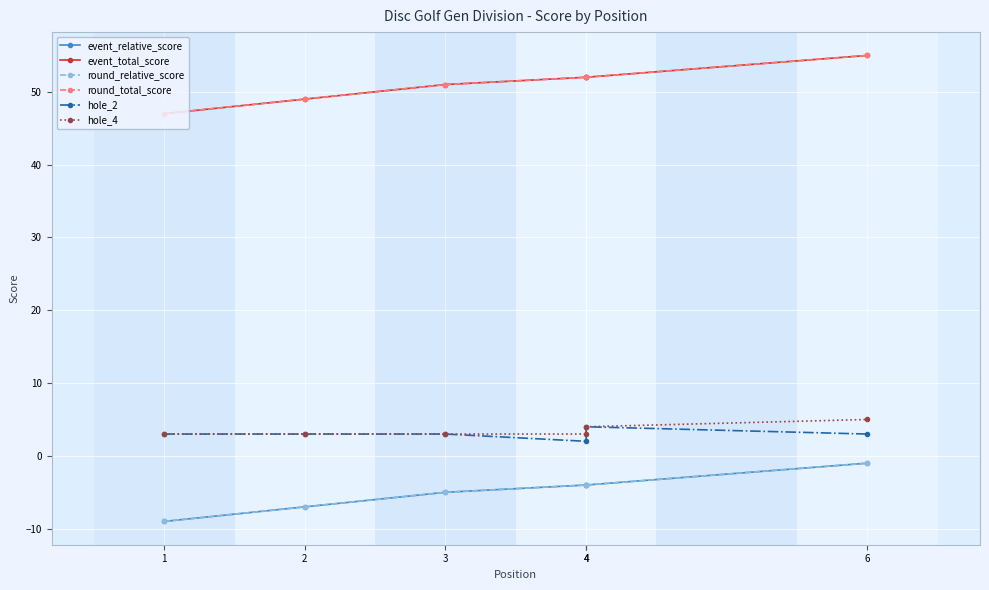

What is the sum of the event_relative_score values at 6 and 2?

-8